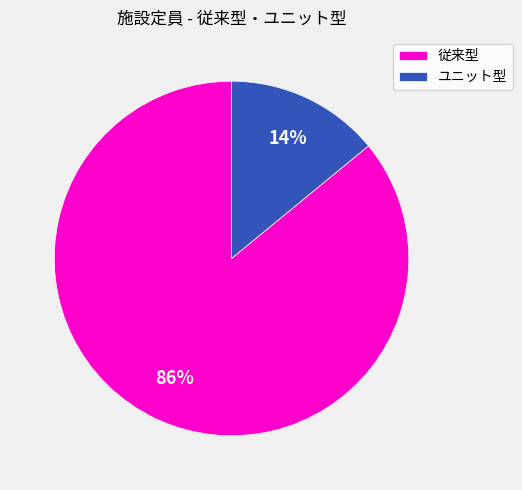

To the nearest percent, what is the average slice percentage?

50%